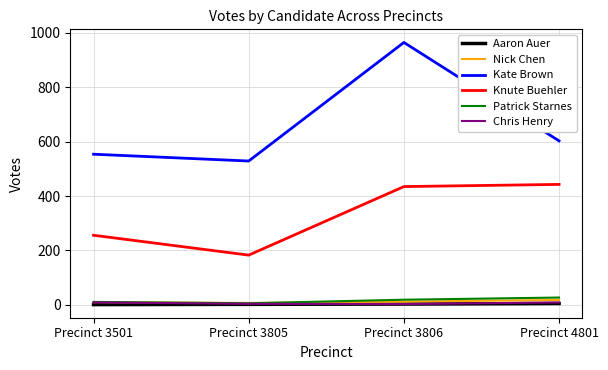

What is the greatest value displayed?

965